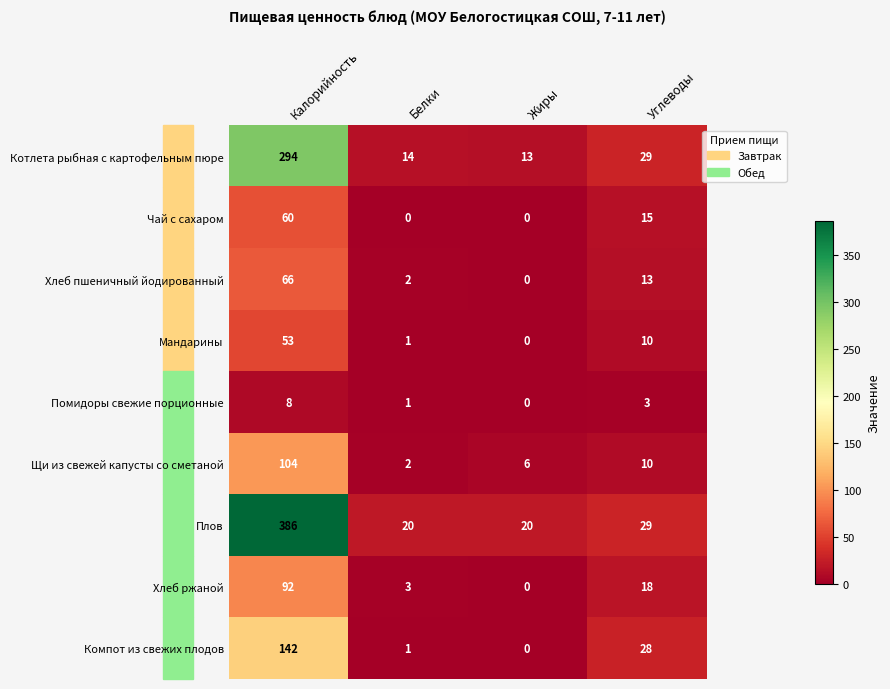

Which category has the highest value across all series?

Калорийность